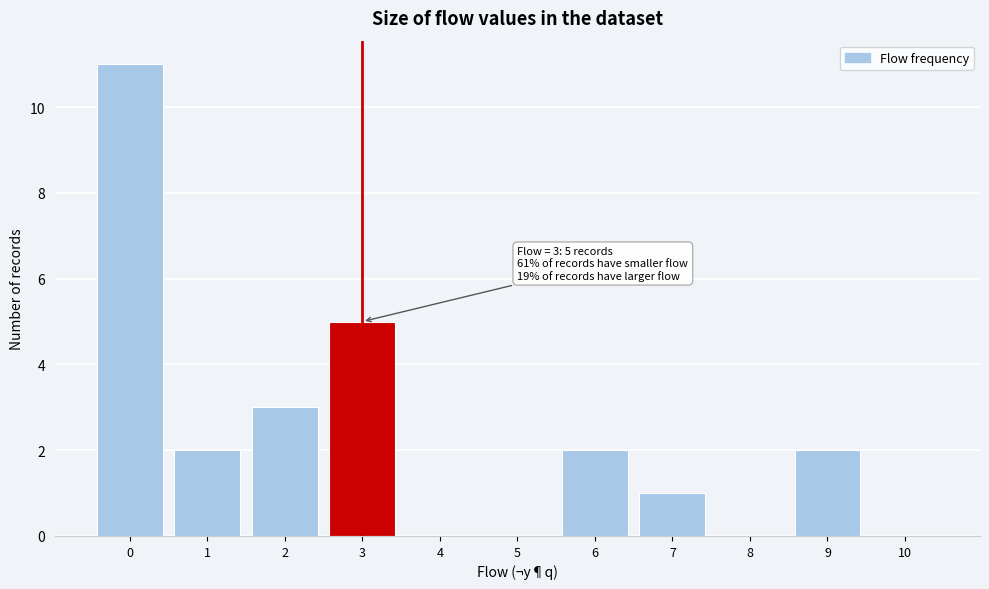

Reading left to right, extract all data points from this chart.

0=11	1=2	2=3	3=5	4=0	5=0	6=2	7=1	8=0	9=2	10=0